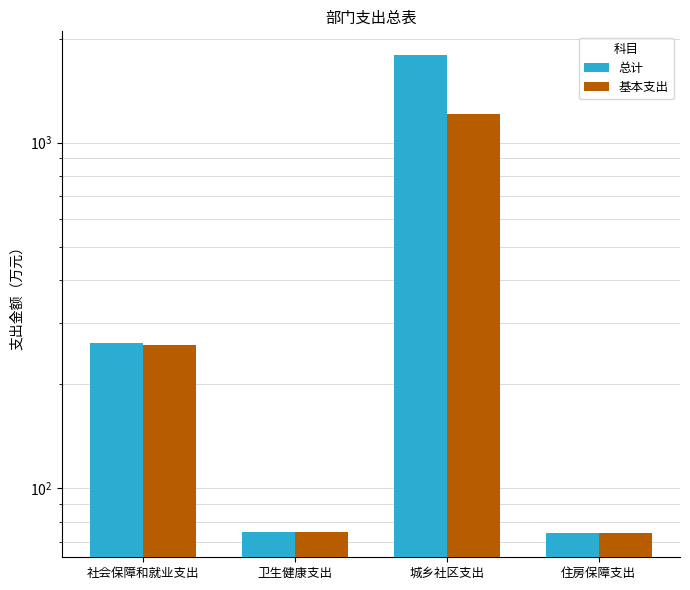

What is the difference between the 总计 values at 卫生健康支出 and 社会保障和就业支出?

188.1